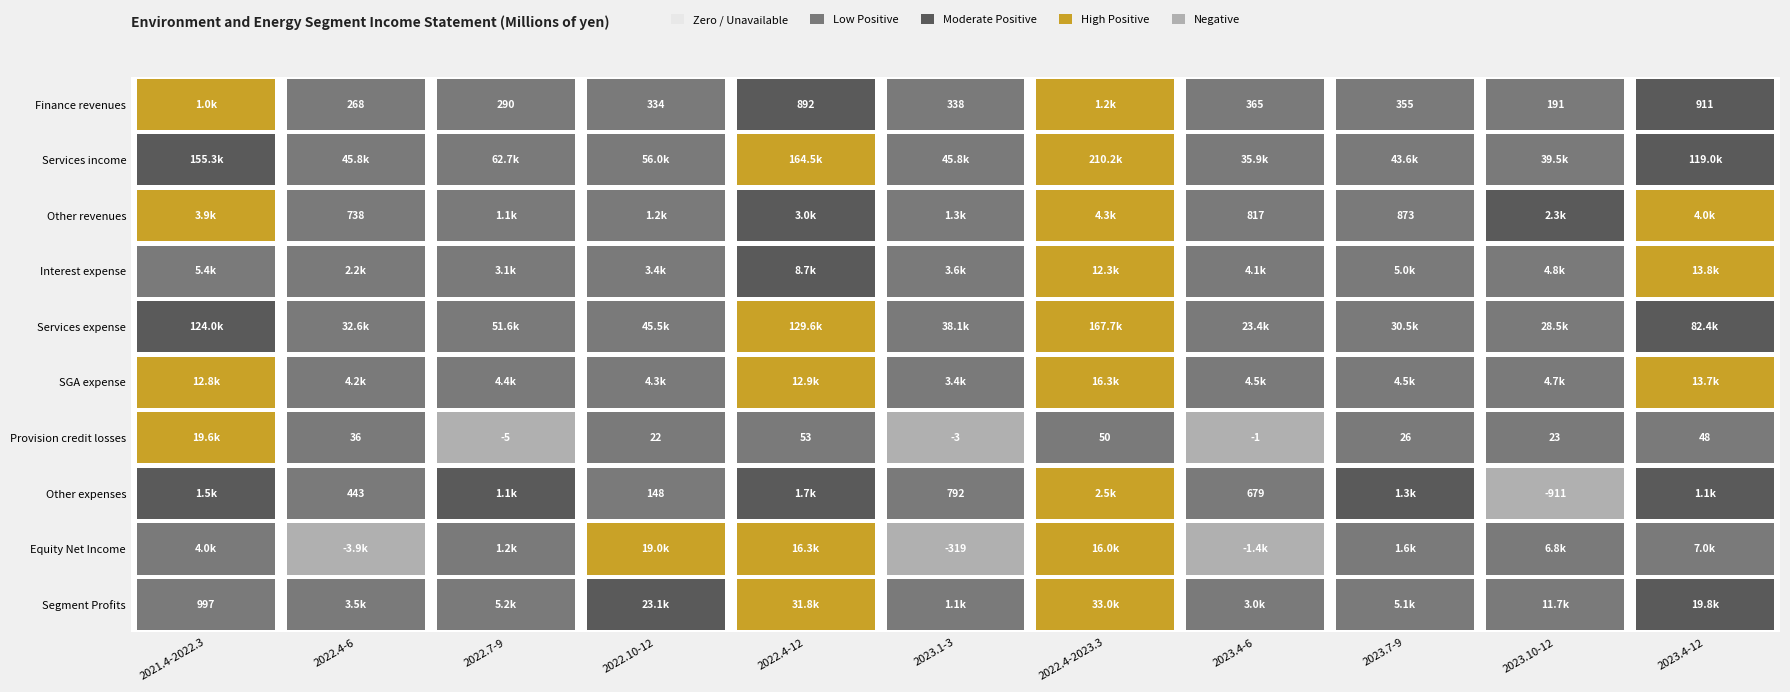

What is the total value across all series at 2022.4-12?

369430